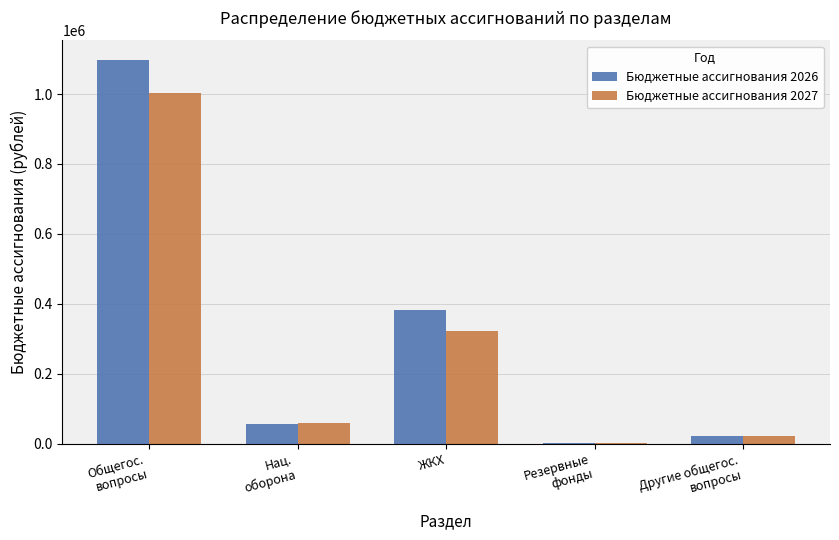

What is the sum of the Бюджетные ассигнования 2026 values at Резервные
фонды and Другие общегос.
вопросы?

24864.0